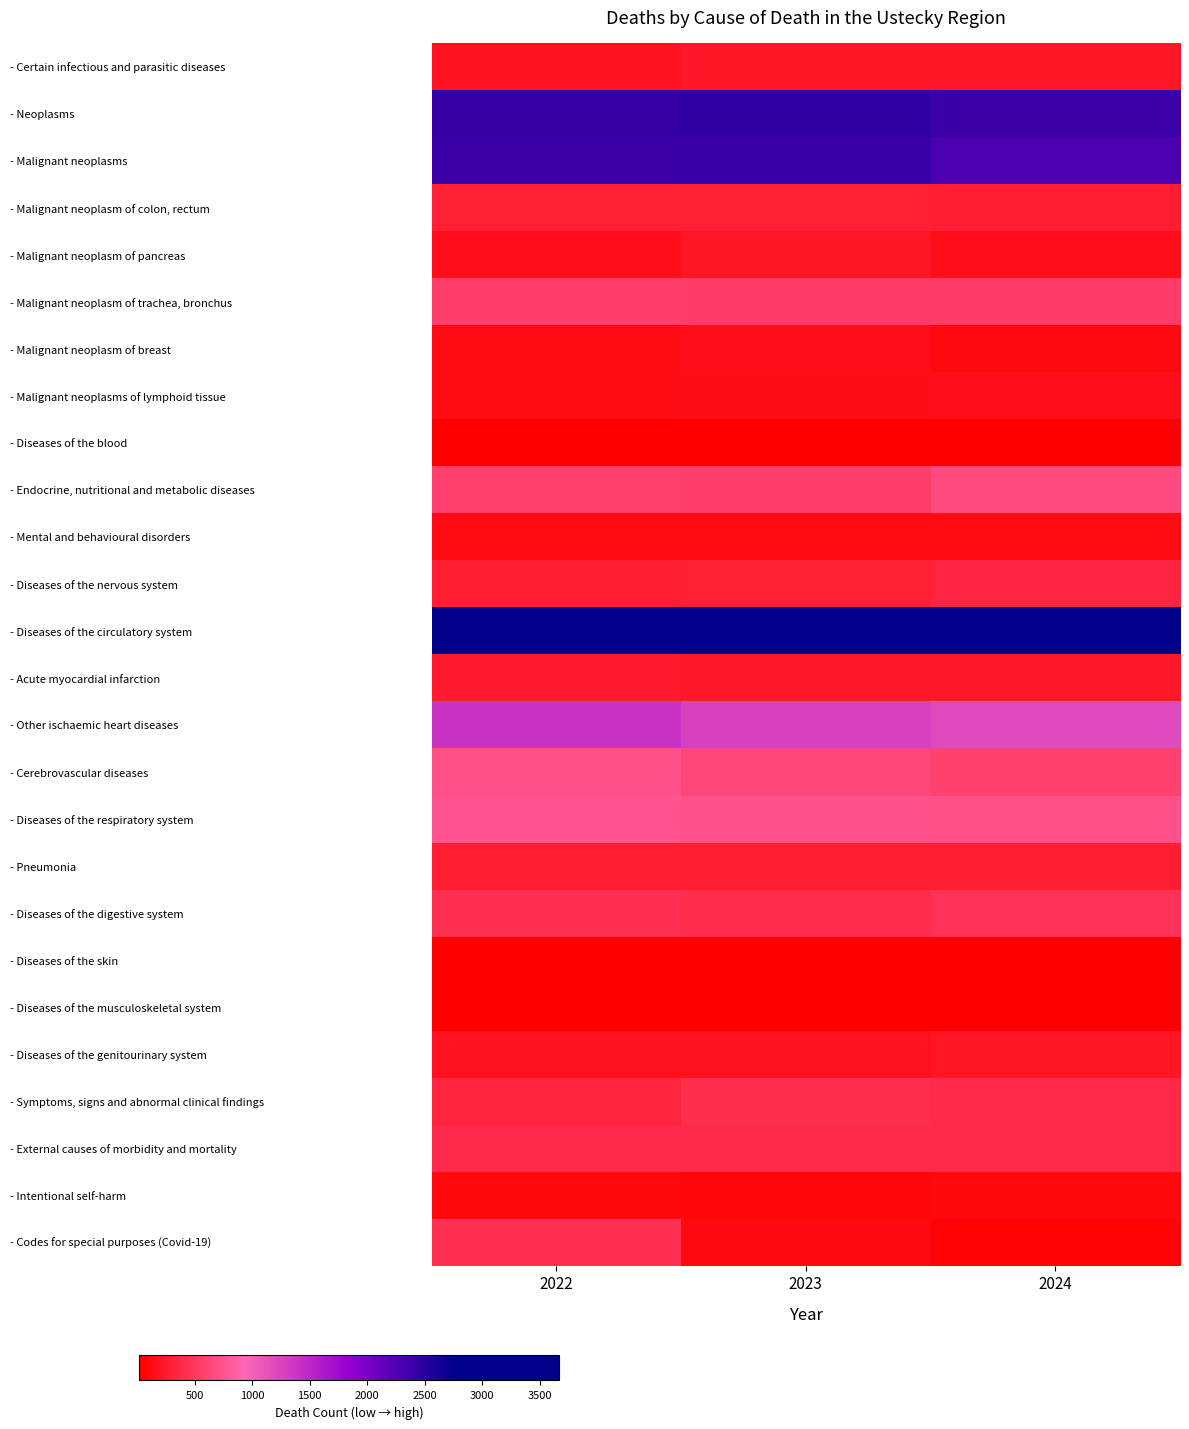

List the series in order of their peak value, lowest first.

- Diseases of the skin, - Diseases of the musculoskeletal system, - Diseases of the blood, - Intentional self-harm, - Mental and behavioural disorders, - Malignant neoplasm of breast, - Malignant neoplasms of lymphoid tissue, - Malignant neoplasm of pancreas, - Diseases of the genitourinary system, - Certain infectious and parasitic diseases, - Acute myocardial infarction, - Pneumonia, - Malignant neoplasm of colon, rectum, - Diseases of the nervous system, - External causes of morbidity and mortality, - Symptoms, signs and abnormal clinical findings, - Codes for special purposes (Covid-19), - Diseases of the digestive system, - Malignant neoplasm of trachea, bronchus, - Endocrine, nutritional and metabolic diseases, - Cerebrovascular diseases, - Diseases of the respiratory system, - Other ischaemic heart diseases, - Malignant neoplasms, - Neoplasms, - Diseases of the circulatory system